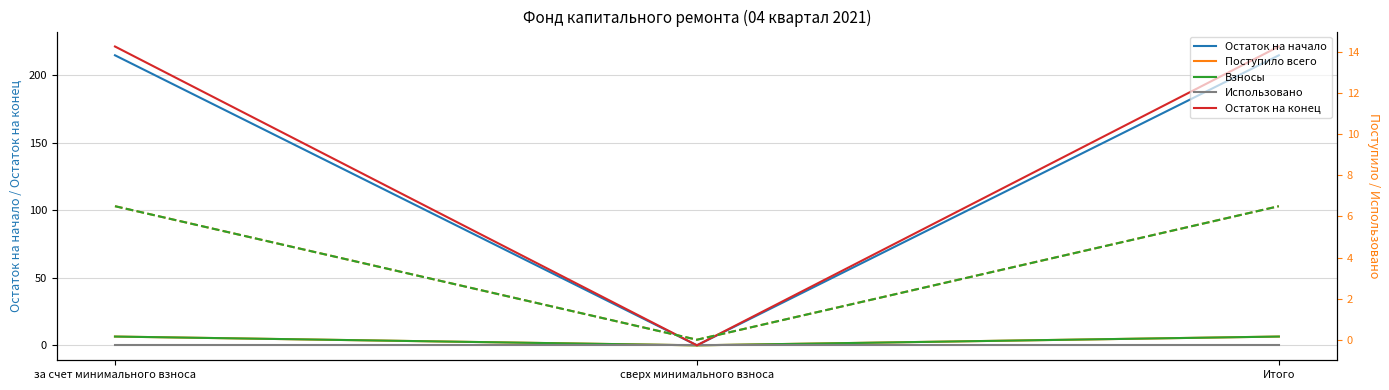

What are all the series names shown in the legend?

Остаток на начало, Поступило всего, Взносы, Использовано, Остаток на конец